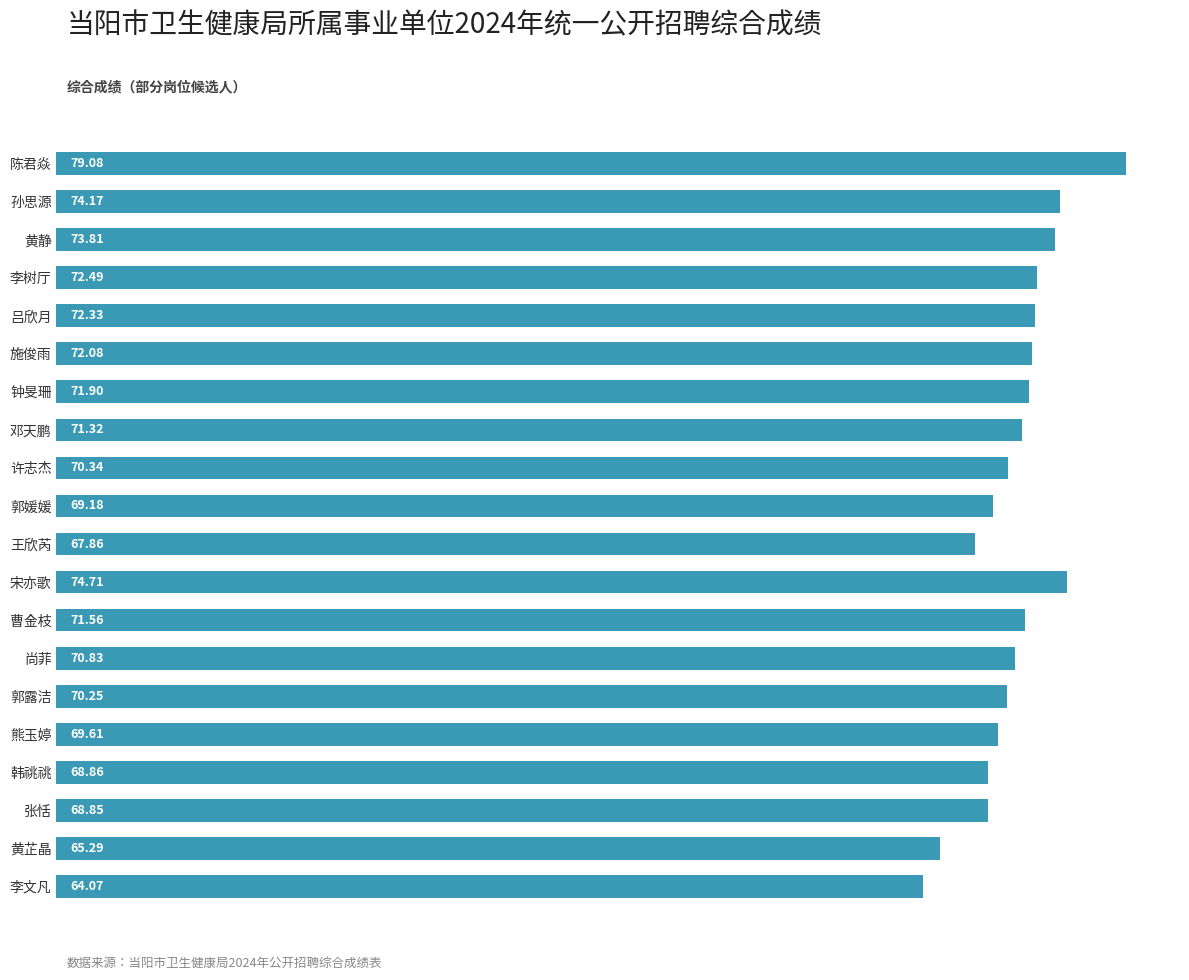

How many categories are shown in the chart?

20